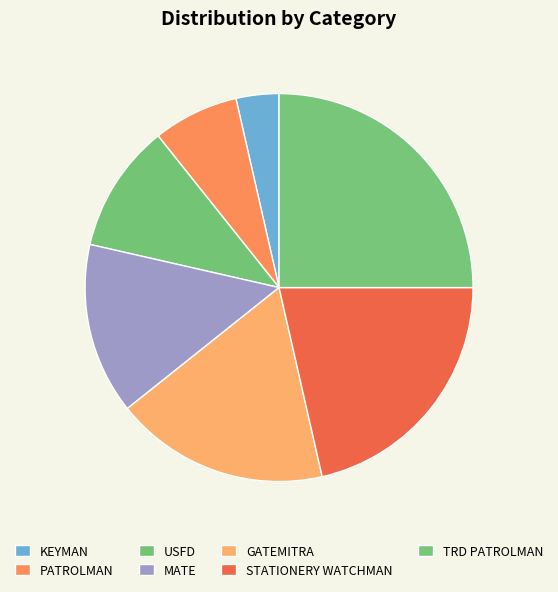

Count the number of slices in the pie.

7